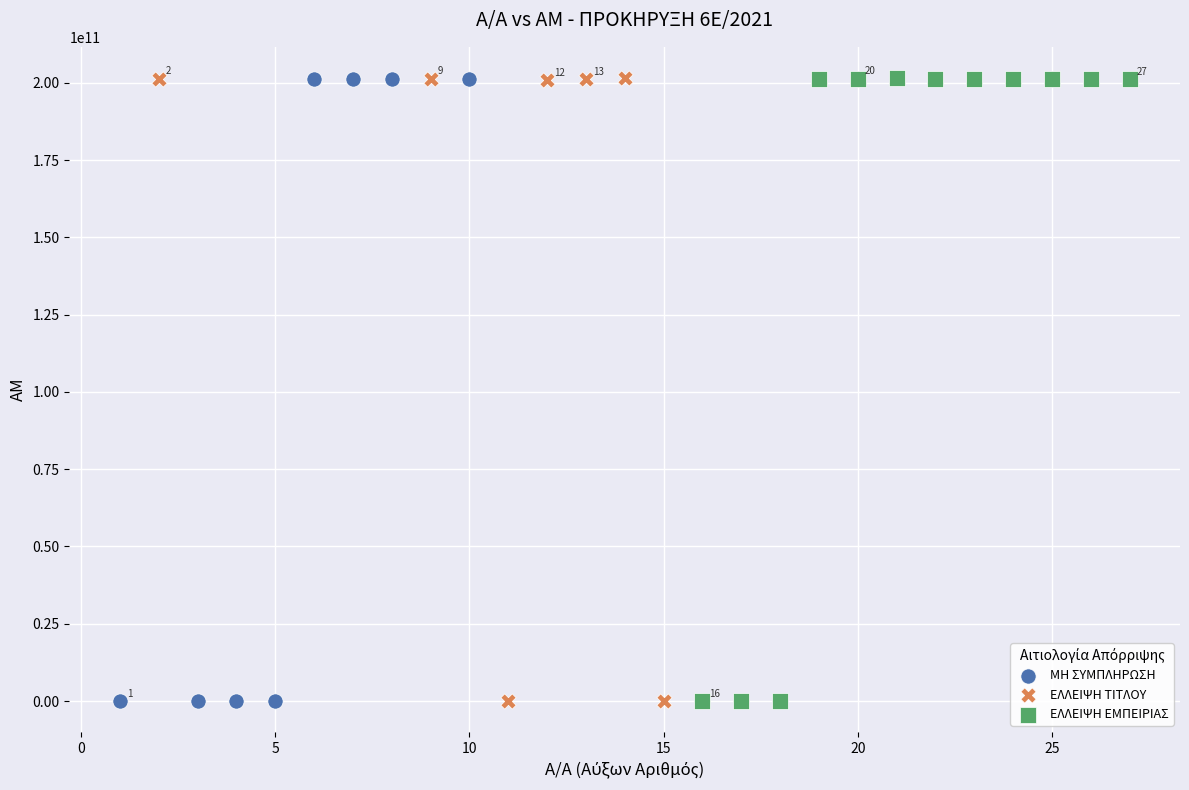

What are all the series names shown in the legend?

ΜΗ ΣΥΜΠΛΗΡΩΣΗ, ΕΛΛΕΙΨΗ ΤΙΤΛΟΥ, ΕΛΛΕΙΨΗ ΕΜΠΕΙΡΙΑΣ